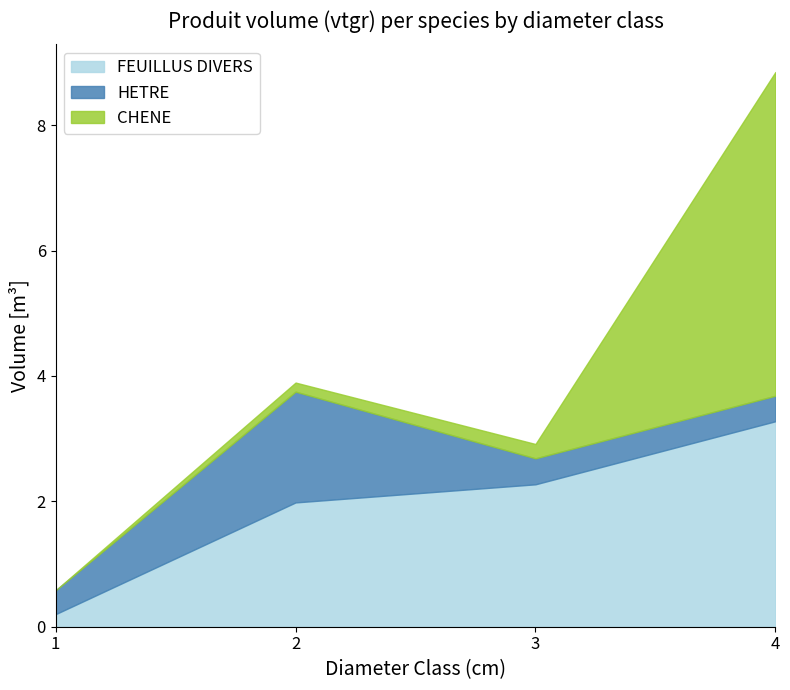

How many lines are shown in the chart?

3